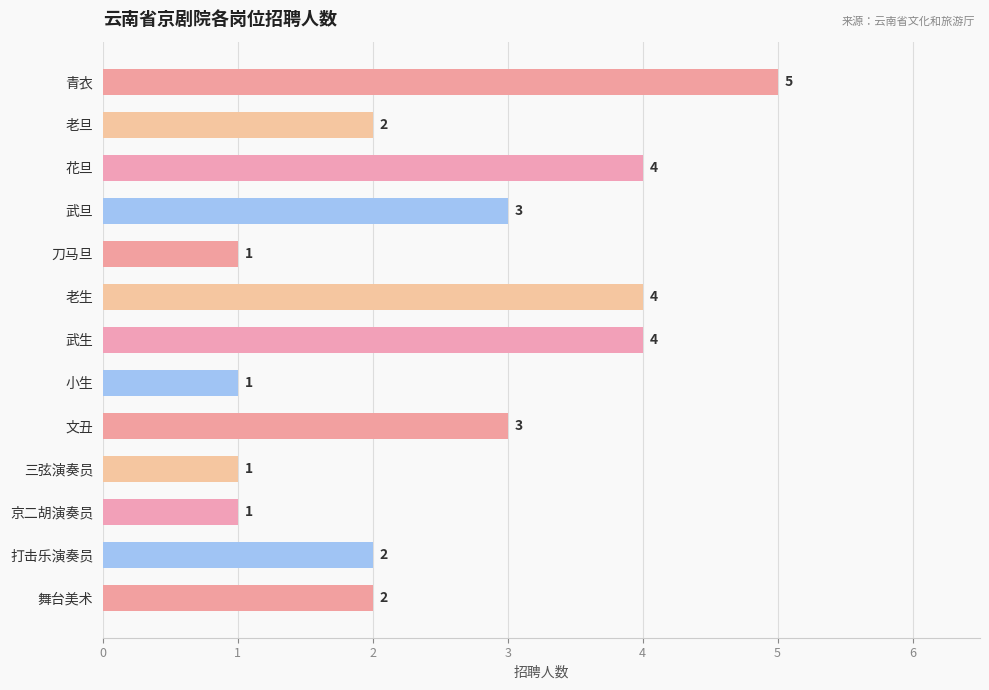

Does the chart contain any negative values?

No